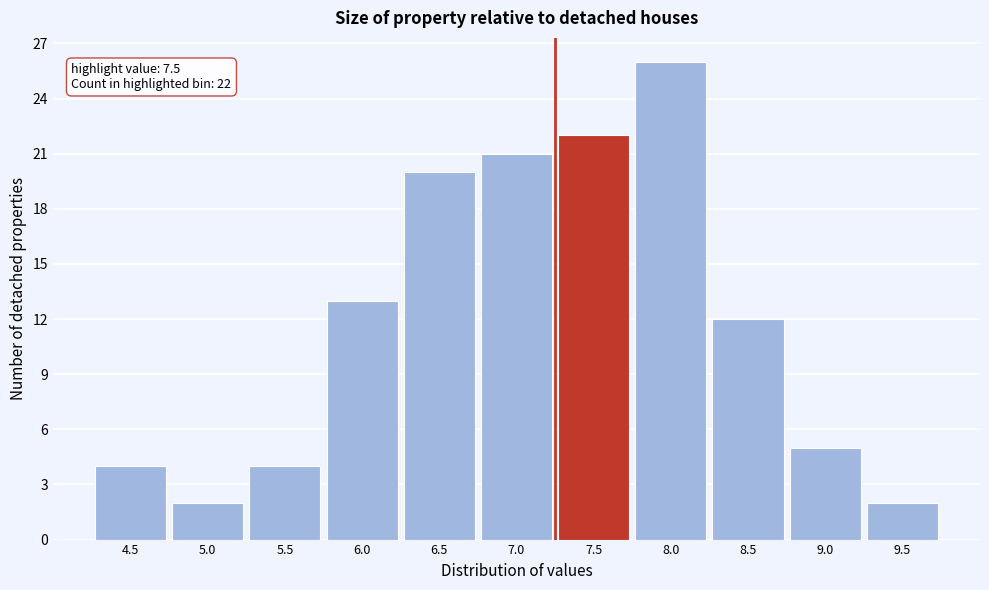

Reading right to left, what are all the values shown in this chart?

9.5=2	9.0=5	8.5=12	8.0=26	7.5=22	7.0=21	6.5=20	6.0=13	5.5=4	5.0=2	4.5=4